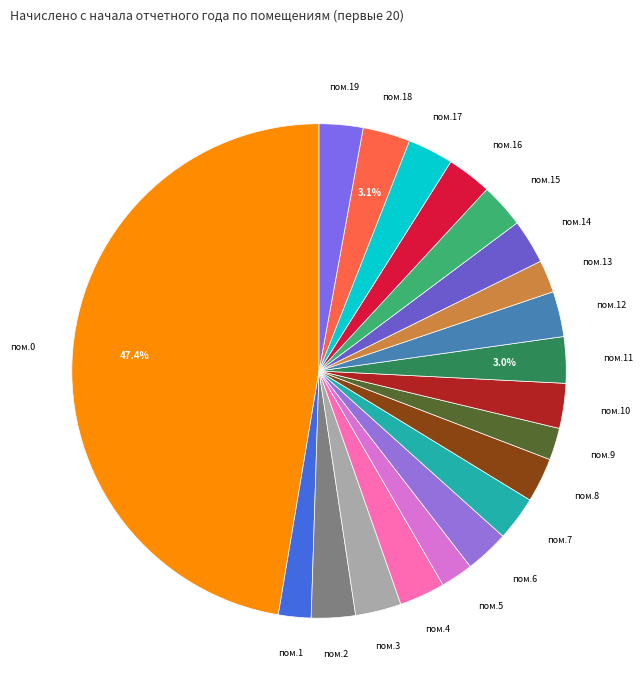

Is there any slice that represents more than half of the pie?

No